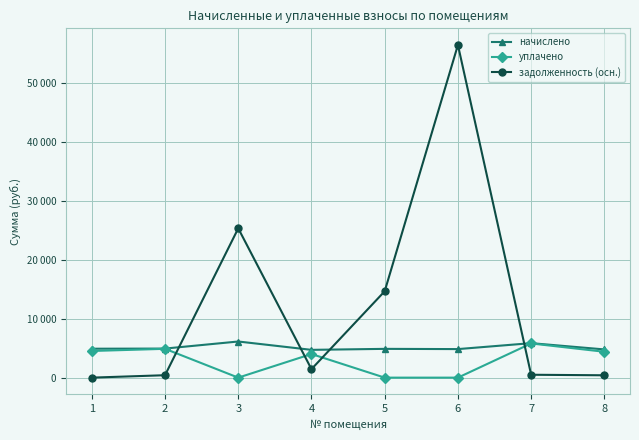

The задолженность (осн.) series shows 34624.5 at 1. True or false?

False